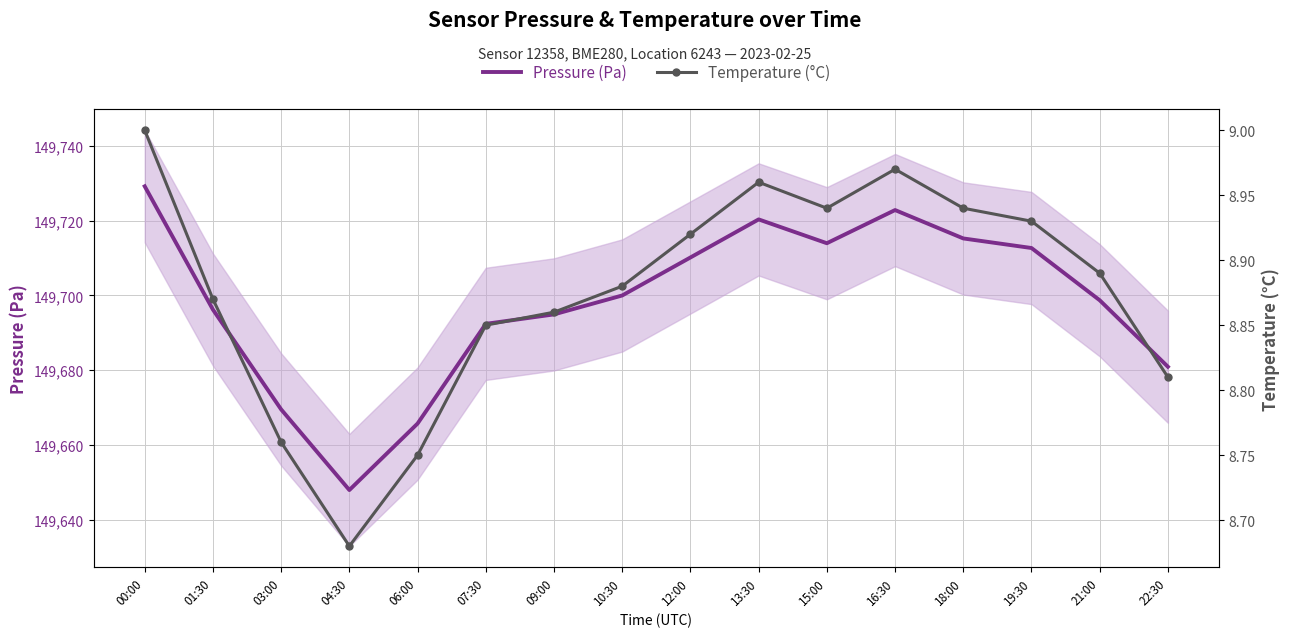

True or false: Temperature (°C) and Pressure (Pa) cross at least once.

False